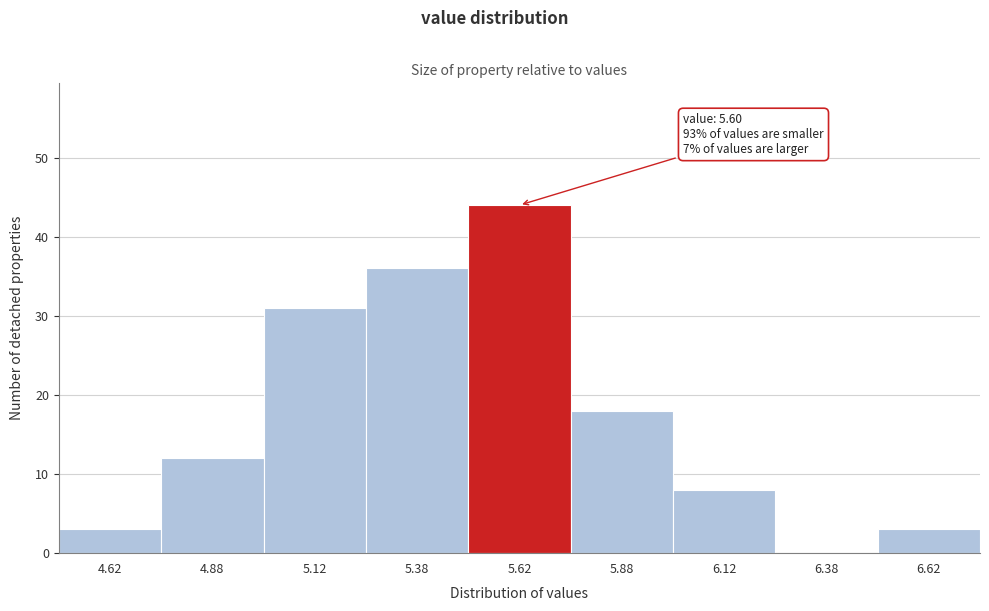

Over which range of the x-axis is the bar tallest?

5.50 to 5.75